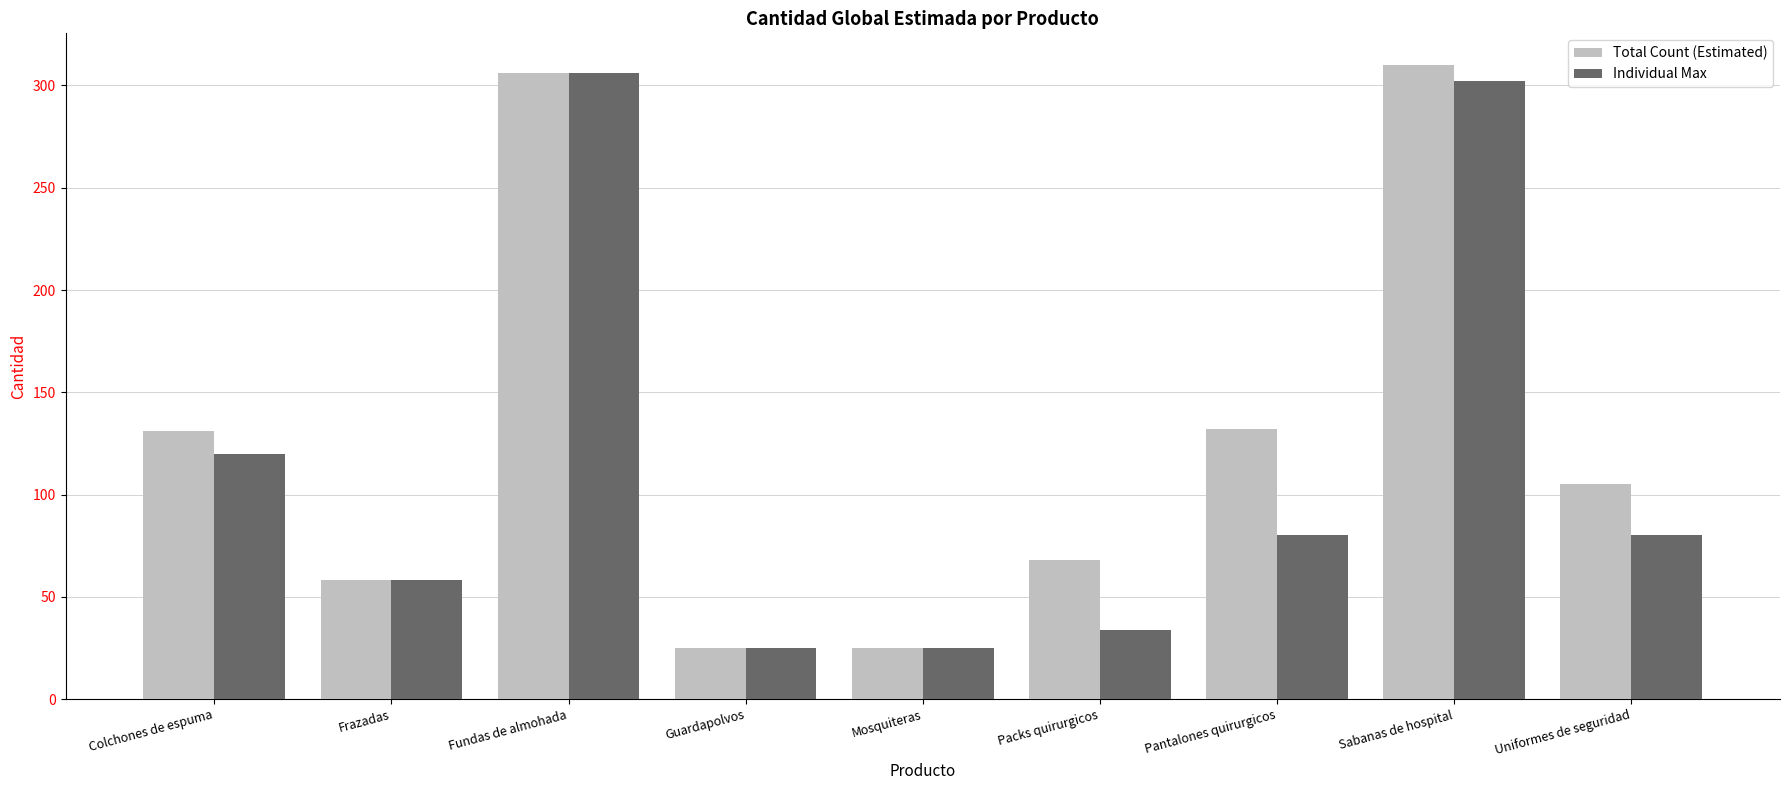

List the series in order of their peak value, highest first.

Total Count (Estimated), Individual Max